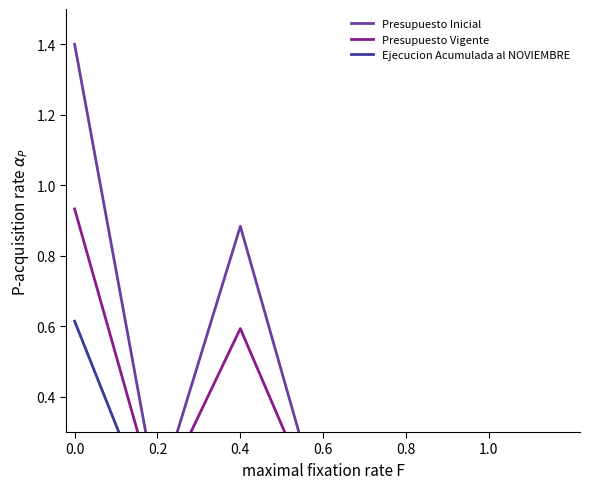

True or false: Ejecucion Acumulada al NOVIEMBRE and Presupuesto Vigente intersect in this chart.

False